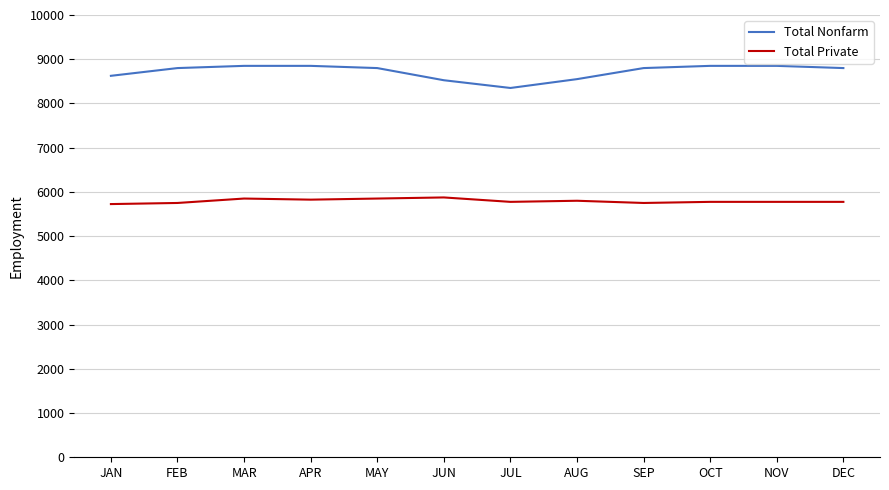

Which series has the largest total across all categories?

Total Nonfarm